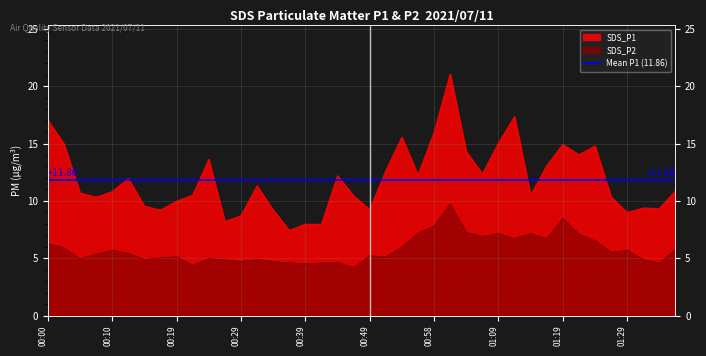

Reading left to right, what are all the values shown in this chart?

SDS_P1: 00:00=17.1	00:02=15.0	00:05=10.7	00:07=10.3	00:10=10.8	00:12=11.9	00:14=9.6	00:17=9.2	00:19=10.0	00:22=10.5	00:24=13.6	00:27=8.2	00:29=8.7	00:32=11.3	00:34=9.2	00:36=7.4	00:39=8.0	00:41=8.0	00:44=12.2	00:46=10.4	00:49=9.2	00:51=12.6	00:53=15.6	00:56=12.2	00:58=16.0	01:01=21.1	01:03=14.3	01:06=12.3	01:09=15.1	01:11=17.4	01:14=10.5	01:16=13.1	01:19=14.9	01:21=14.0	01:24=14.8	01:26=10.3	01:29=9.0	01:31=9.4	01:34=9.3	01:36=10.9
SDS_P2: 00:00=6.3	00:02=5.9	00:05=5.0	00:07=5.3	00:10=5.7	00:12=5.4	00:14=4.9	00:17=5.0	00:19=5.1	00:22=4.4	00:24=5.0	00:27=4.8	00:29=4.7	00:32=4.9	00:34=4.7	00:36=4.6	00:39=4.5	00:41=4.6	00:44=4.6	00:46=4.2	00:49=5.2	00:51=5.1	00:53=6.0	00:56=7.2	00:58=7.8	01:01=9.7	01:03=7.2	01:06=6.9	01:09=7.2	01:11=6.7	01:14=7.2	01:16=6.7	01:19=8.5	01:21=7.1	01:24=6.5	01:26=5.5	01:29=5.7	01:31=4.9	01:34=4.6	01:36=5.7